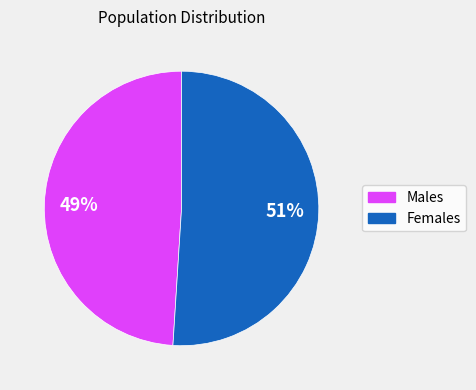

To the nearest percent, what is the combined percentage of Males and Females?

100%